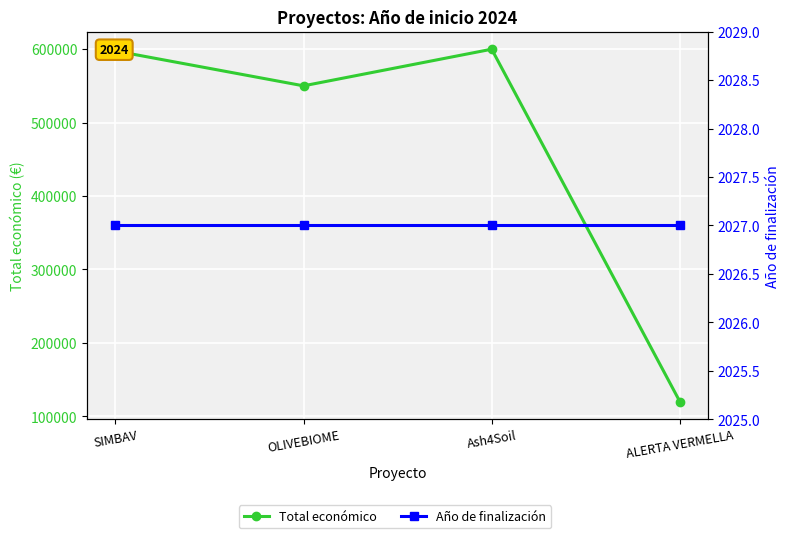

The value of Total económico at ALERTA VERMELLA is 205506. True or false?

False